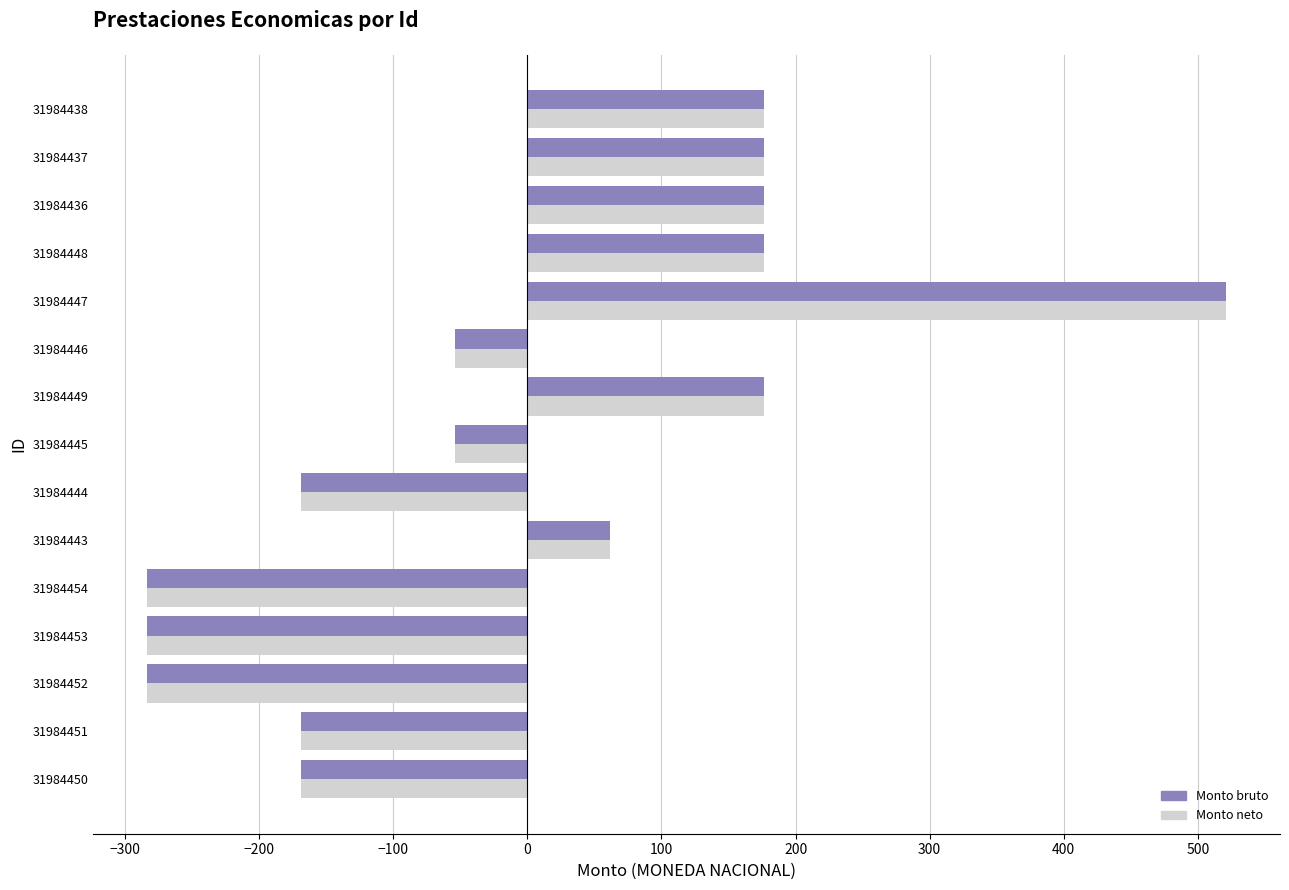

What is the difference between the second highest and minimum values in the Monto neto series?

459.7